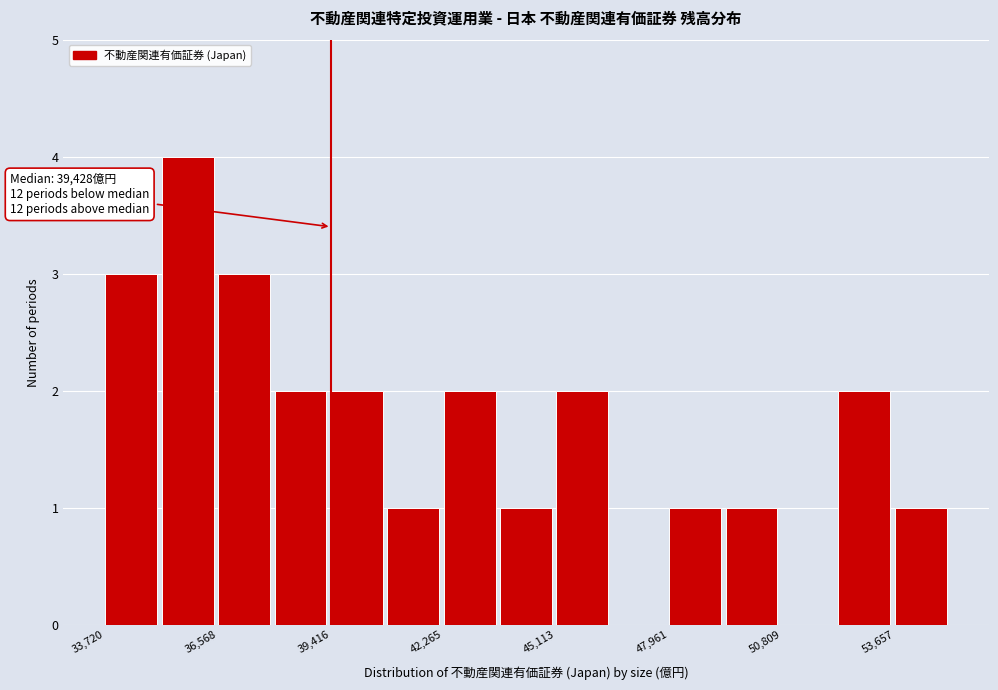

Around what value on the x-axis is the tallest bar? Give the approximate position of its centre, as read against the axis.

36000